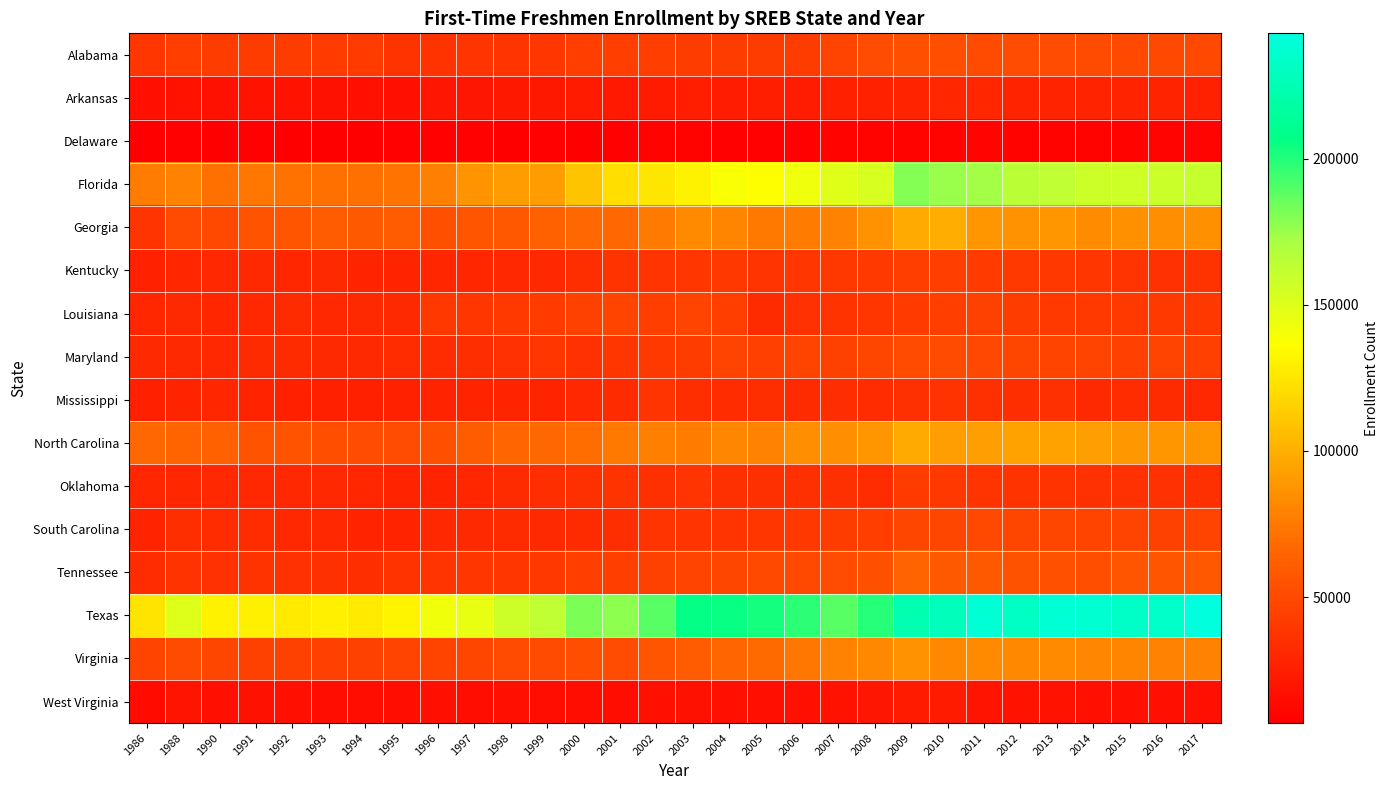

Count the number of data series in this chart.

16